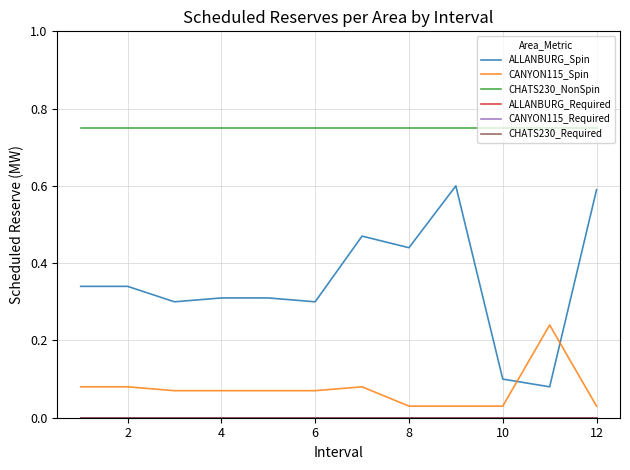

What is the sum of all ALLANBURG_Spin values?

4.2